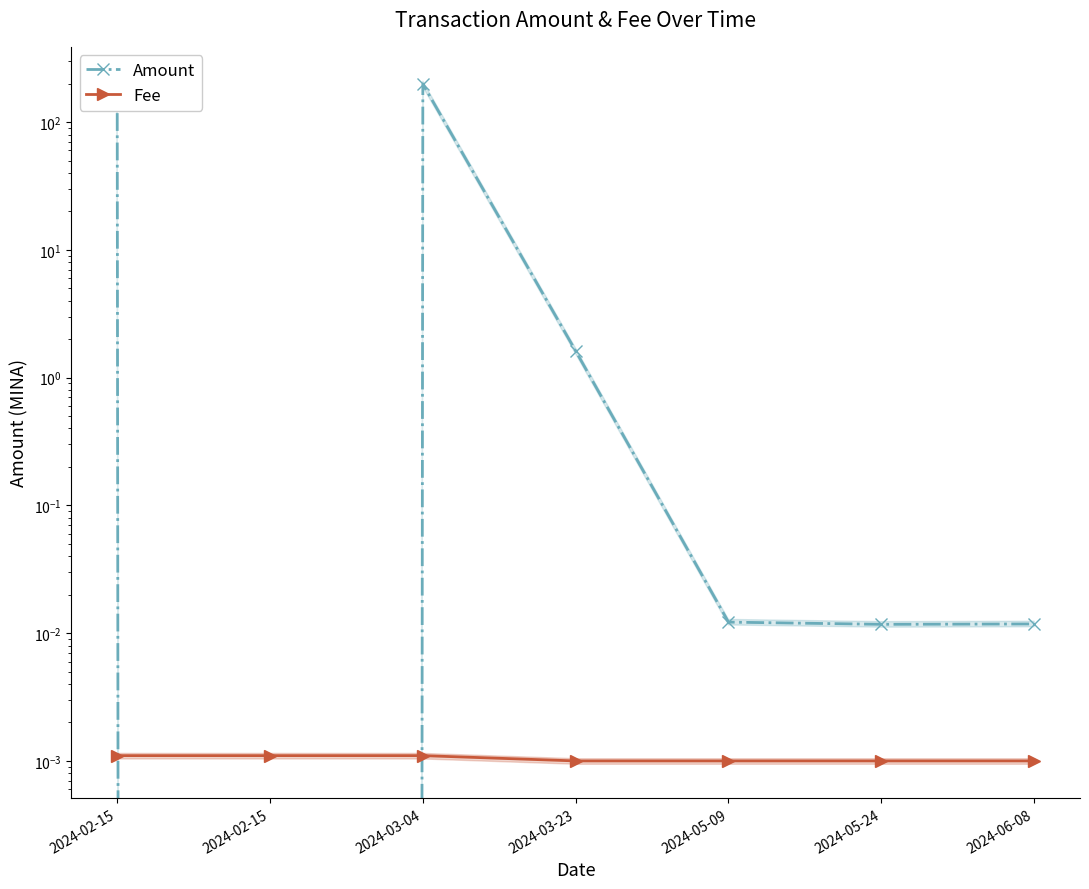

What is the label of the 3rd point from the left?

2024-03-04